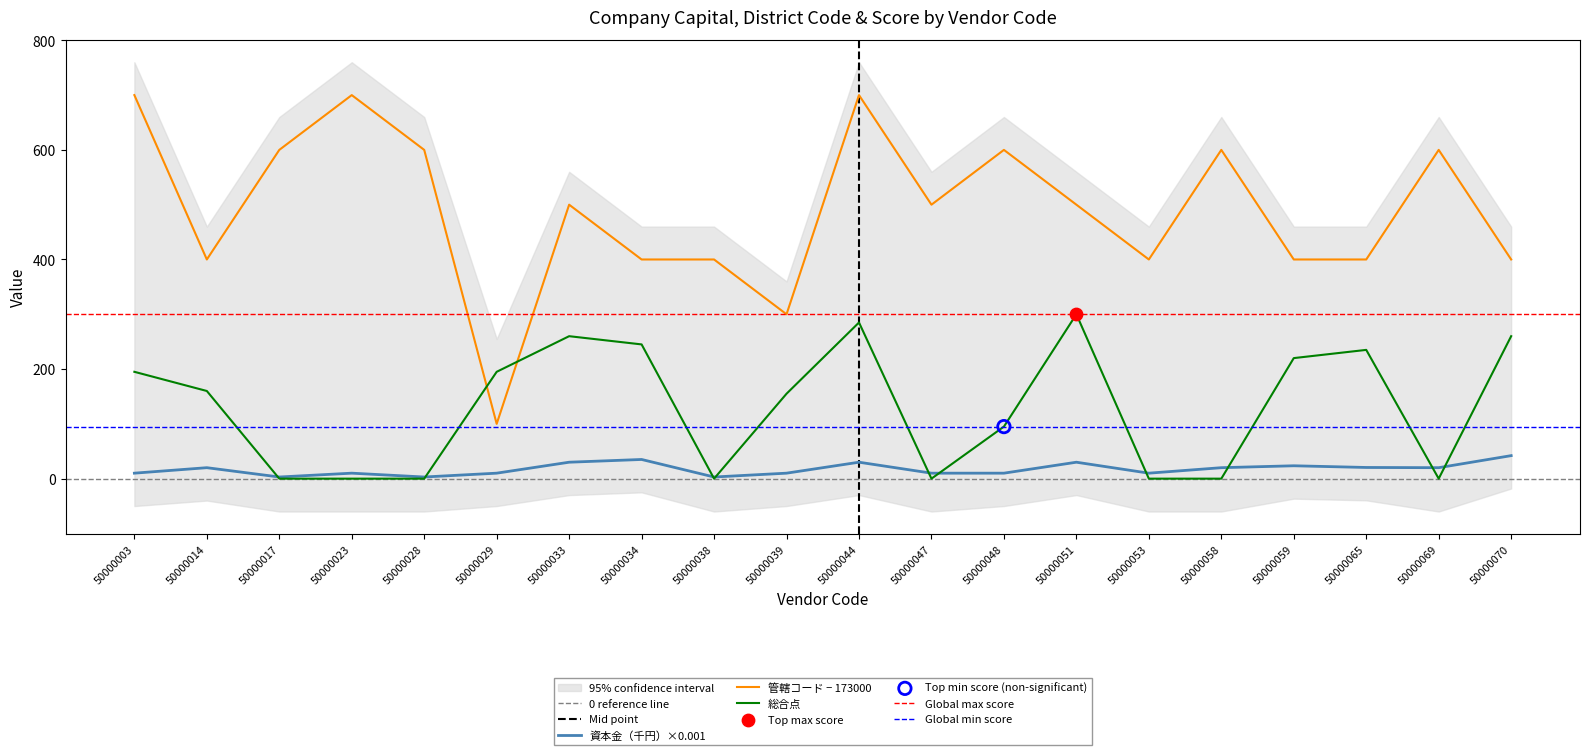

Is the value of 資本金（千円） at 50000039 greater than the value of 総合点 at 50000038?

Yes